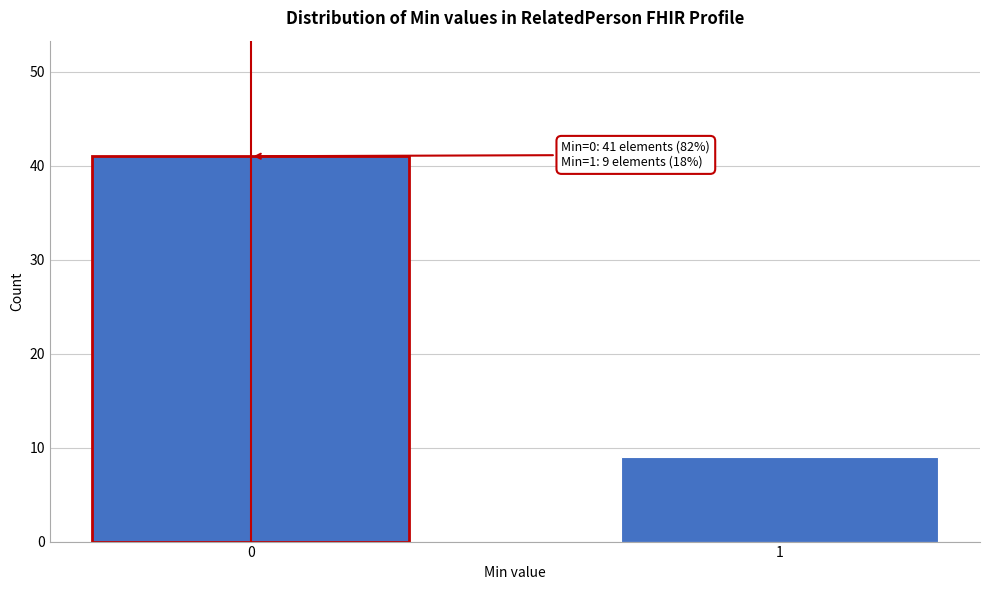

Reading left to right, what are all the values shown in this chart?

41	9